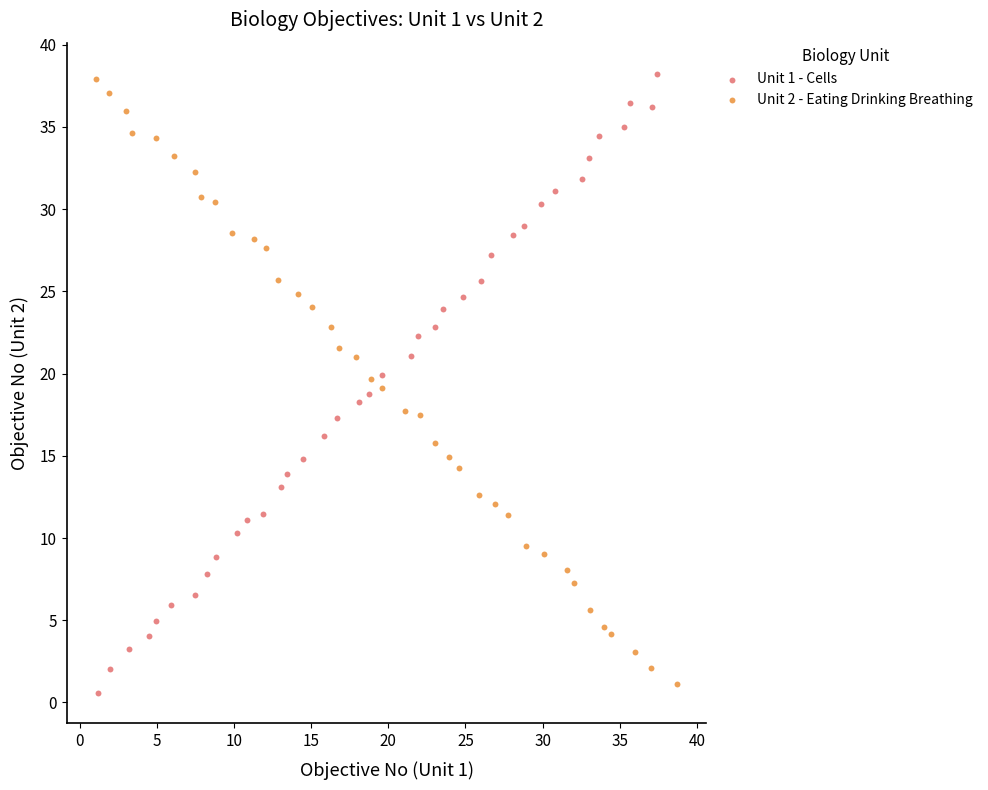

What are all the series names shown in the legend?

Unit 1 - Cells, Unit 2 - Eating Drinking Breathing